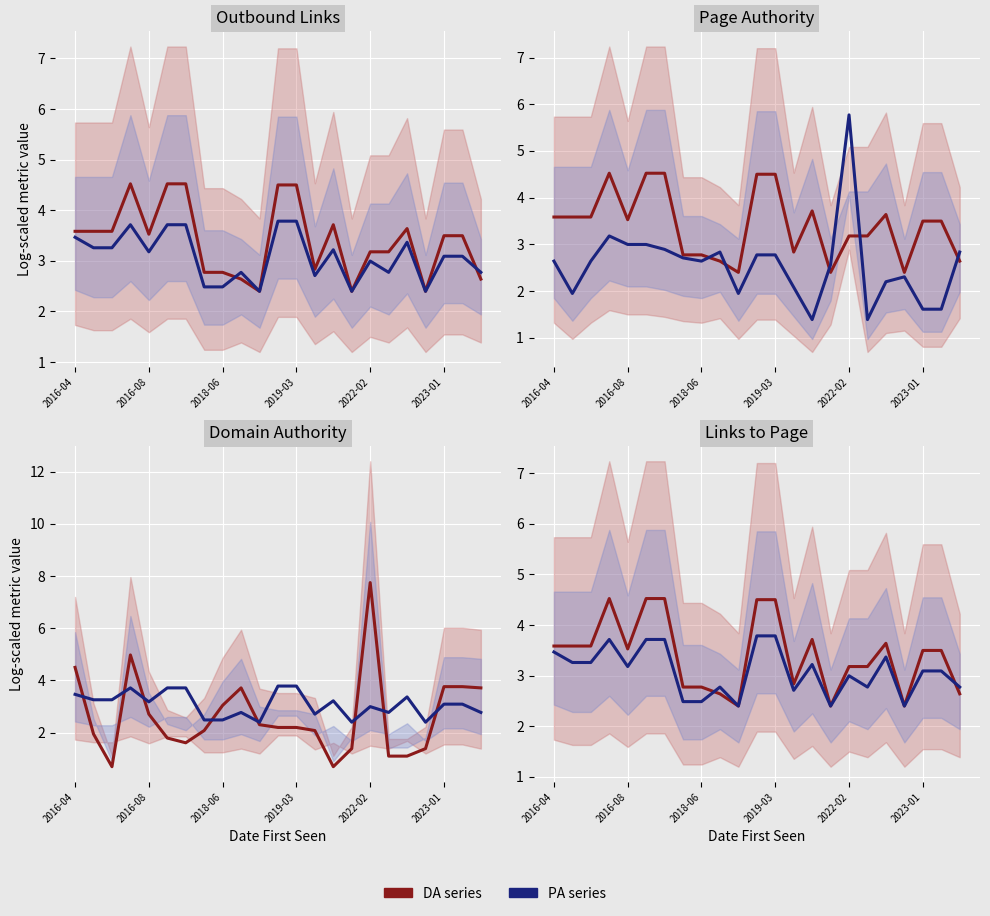

What is the spread (max minus min) of values at 2016-04?

0.1